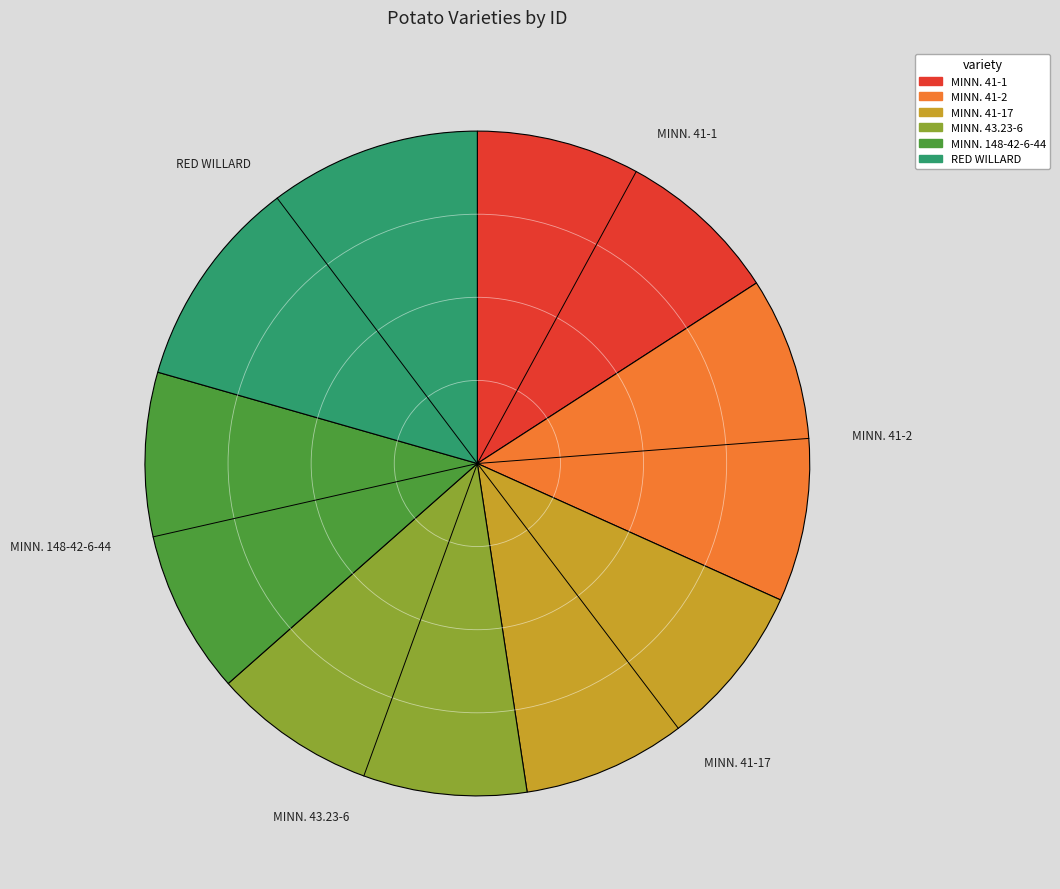

Is there a majority slice in this chart?

No